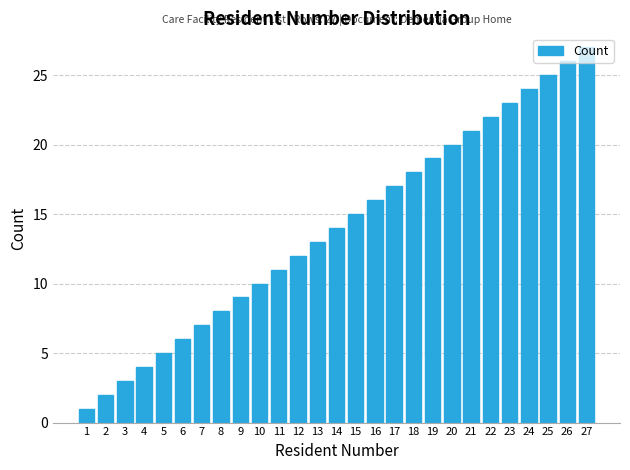

List the labels in order of value, largest first.

27, 26, 25, 24, 23, 22, 21, 20, 19, 18, 17, 16, 15, 14, 13, 12, 11, 10, 9, 8, 7, 6, 5, 4, 3, 2, 1